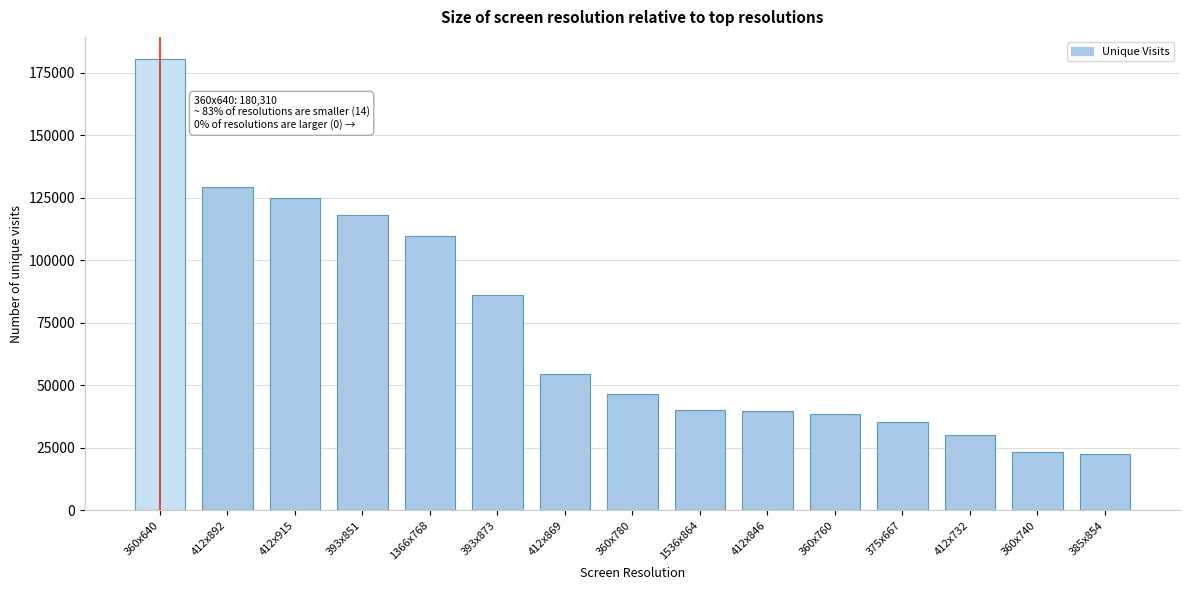

What is the maximum value shown in the chart?

180310